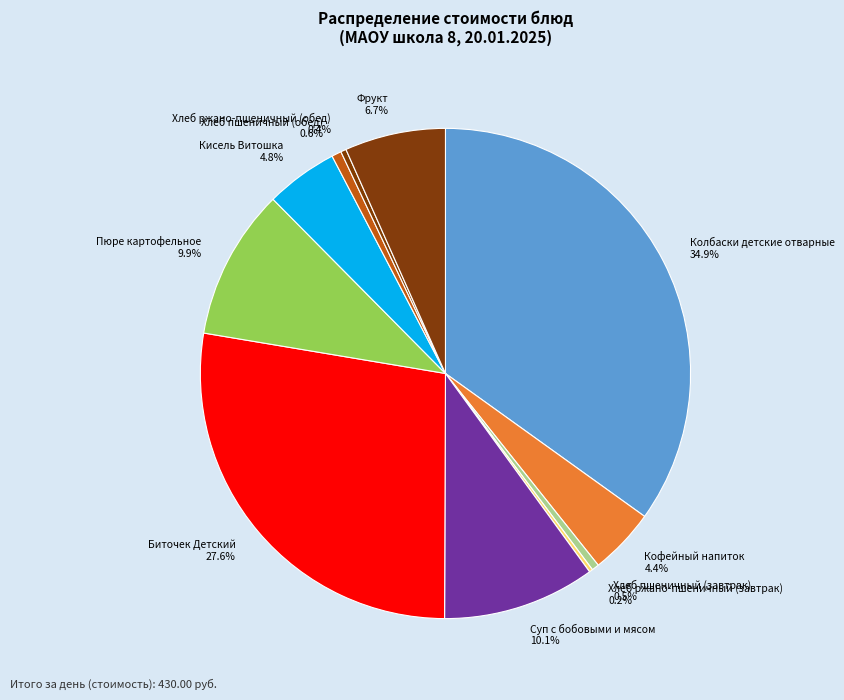

Does any single category account for the majority?

No